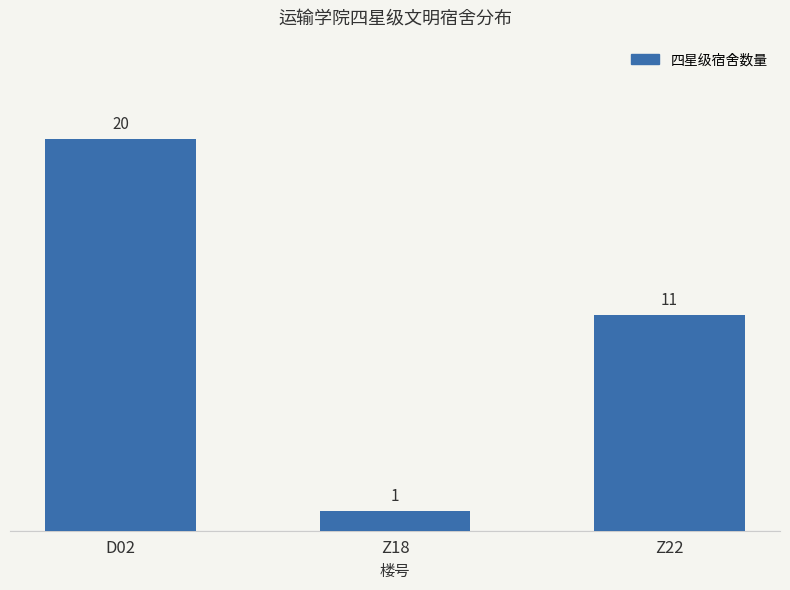

True or false: the data shows 1 at Z18.

True